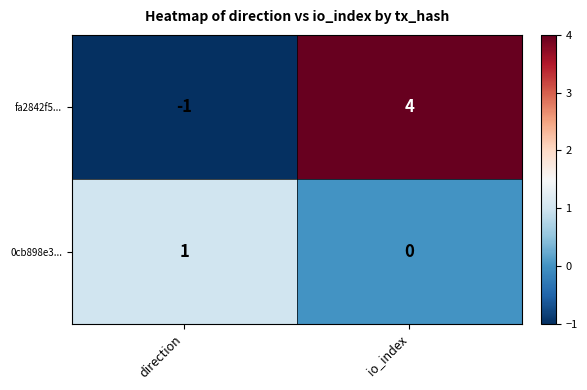

How many data points does each series have?

2